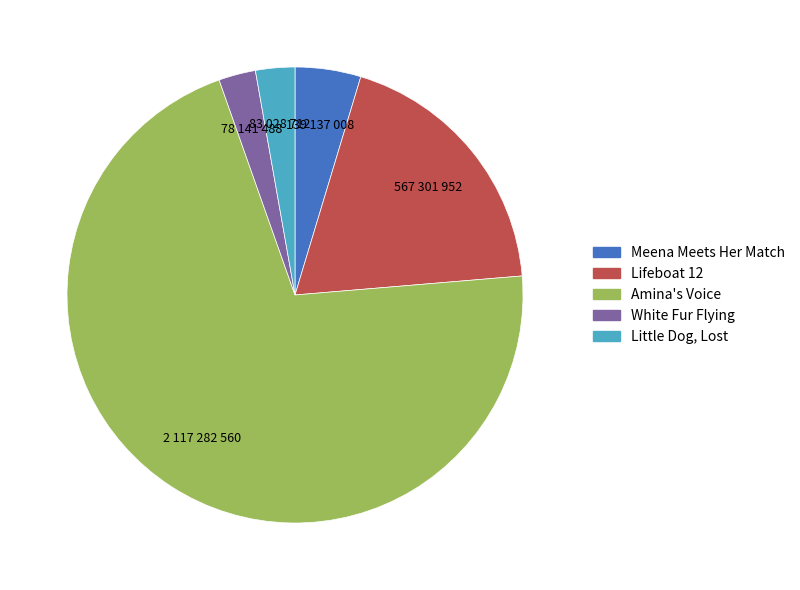

Combined, do Lifeboat 12 and Little Dog, Lost account for over 50%?

No